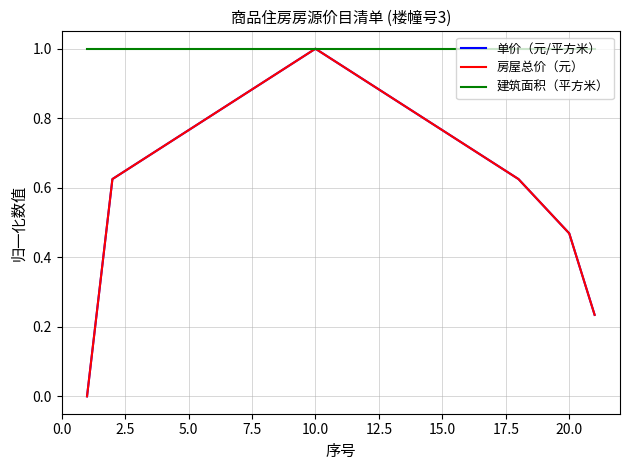

Which series has the largest total across all categories?

建筑面积（平方米）